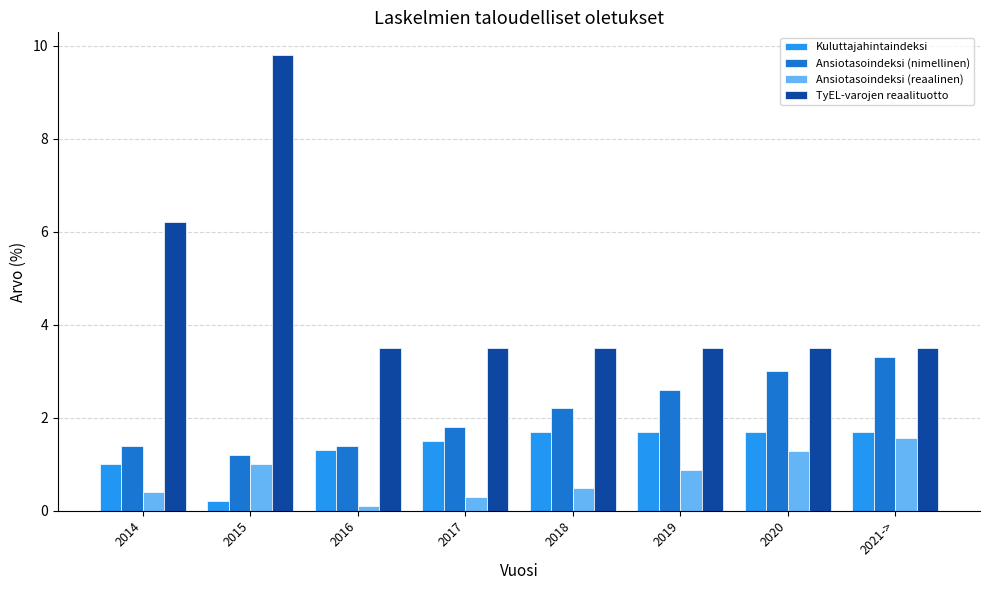

Is the value of Ansiotasoindeksi (nimellinen) at 2017 greater than the value of Ansiotasoindeksi (reaalinen) at 2014?

Yes